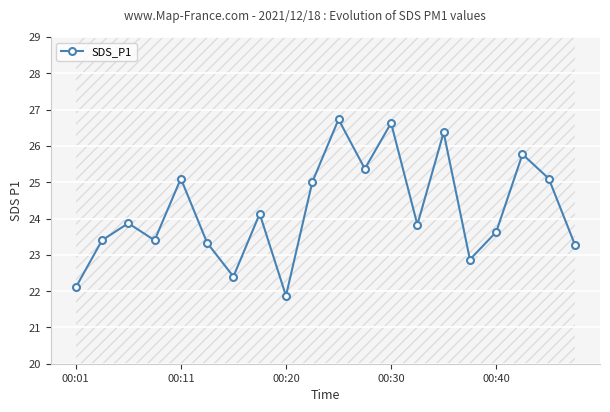

The chart shows a value of 26.7 at 10. True or false?

True